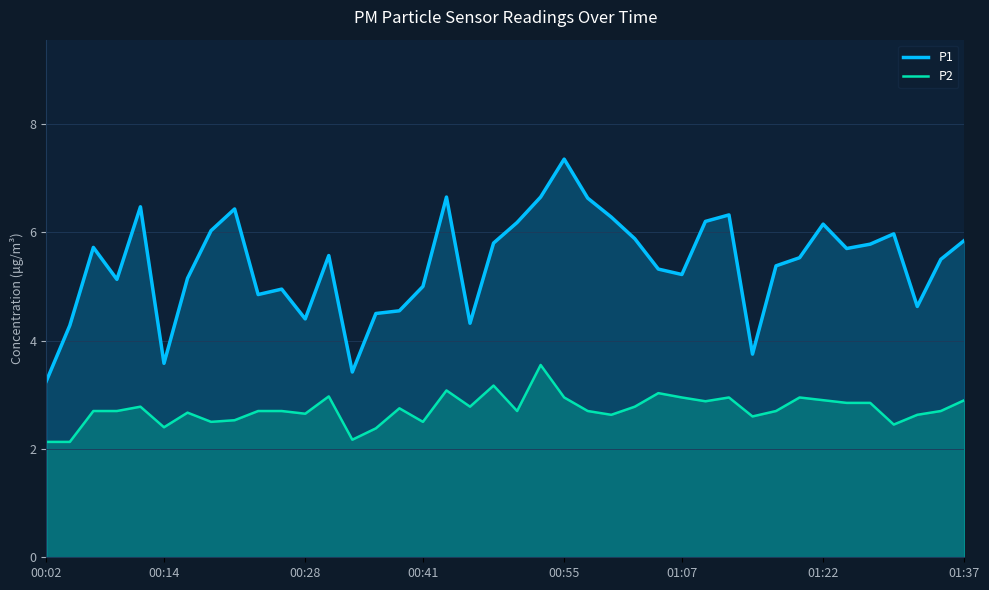

At how many categories does at least one series exceed 3?

40